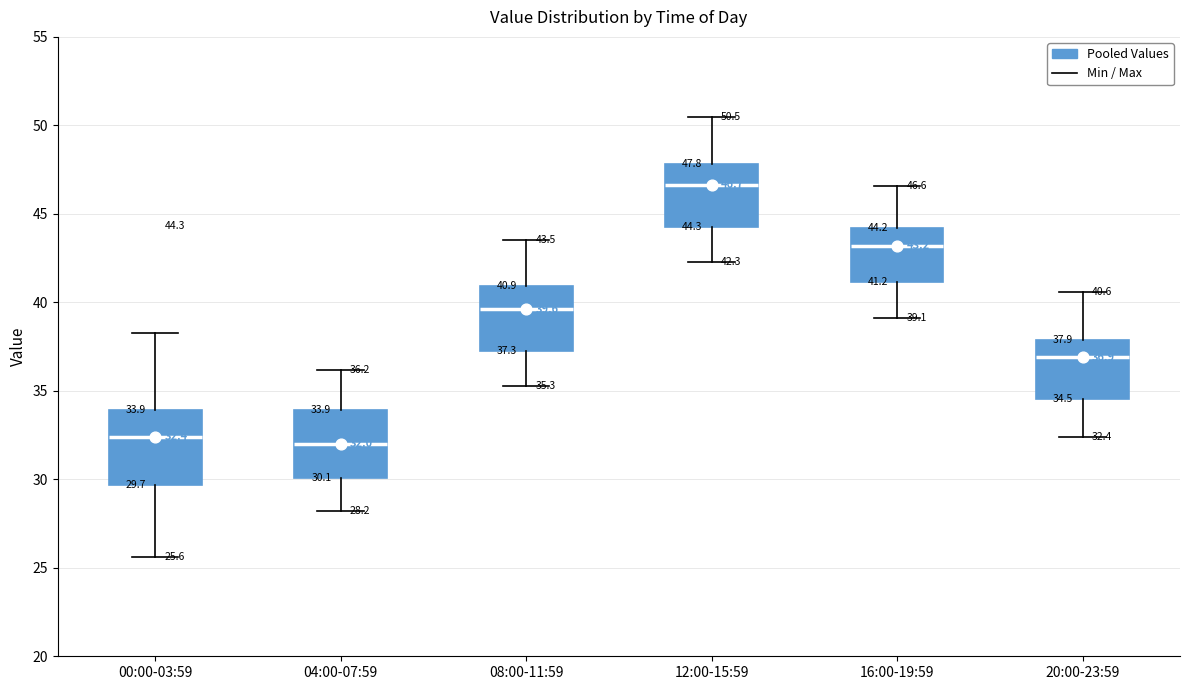

Which box has the highest median line?

12:00-15:59